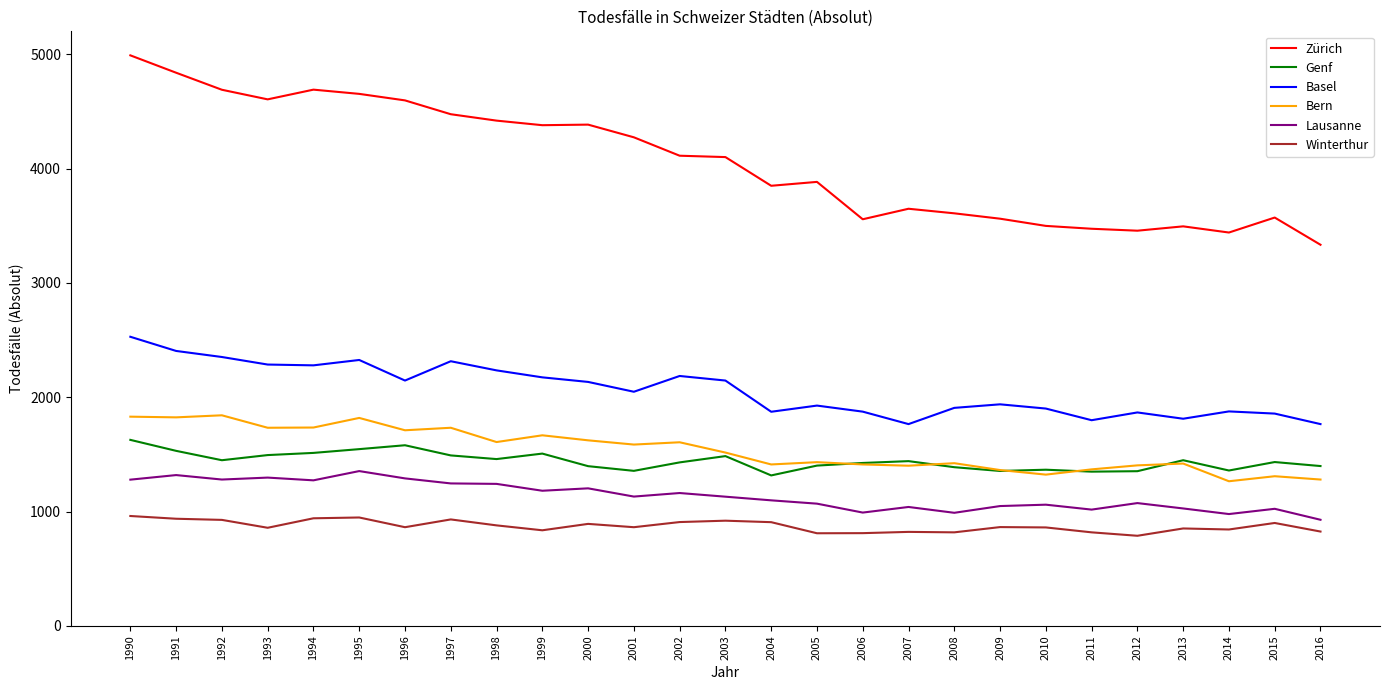

Which series has the largest total across all categories?

Zürich